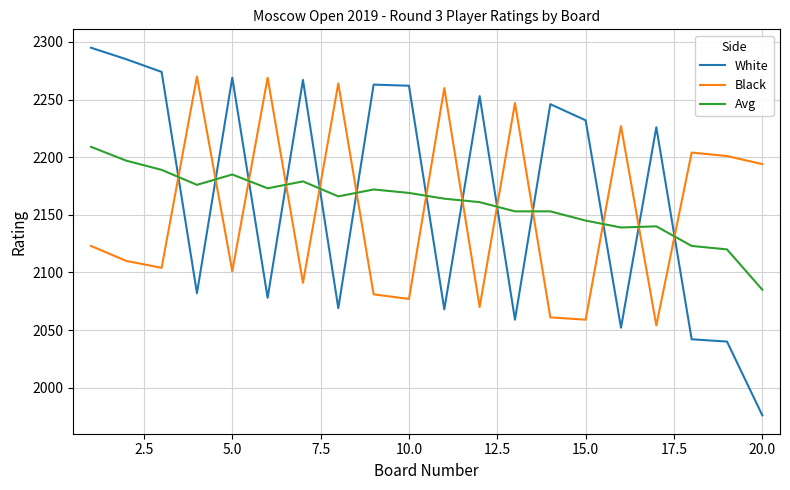

Is this an area chart (filled region under the line)?

No